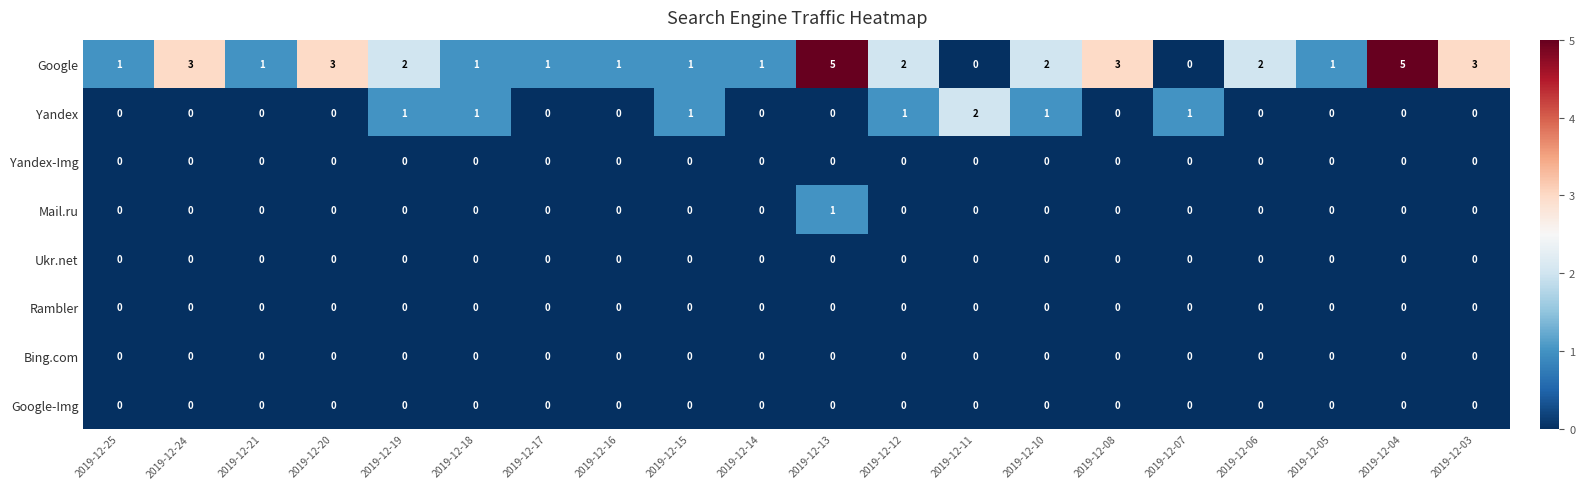

Is it true that Yandex-Img equals 0 at 2019-12-15?

True